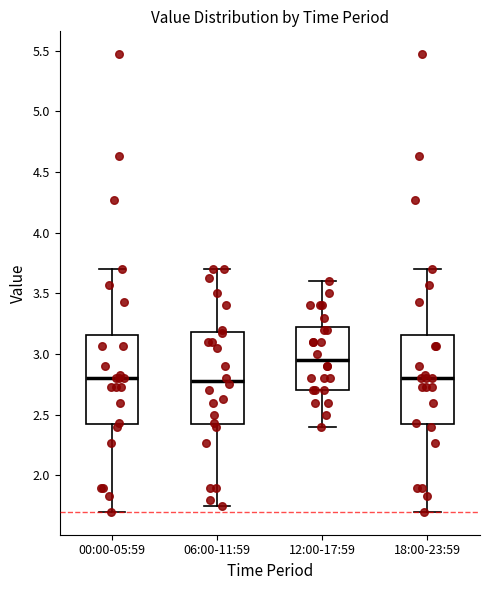

Where does the lower whisker of the box for 06:00-11:59 end on the y-axis? The values are not printed on the chart, so give them approximately, as read against the axis.

1.75